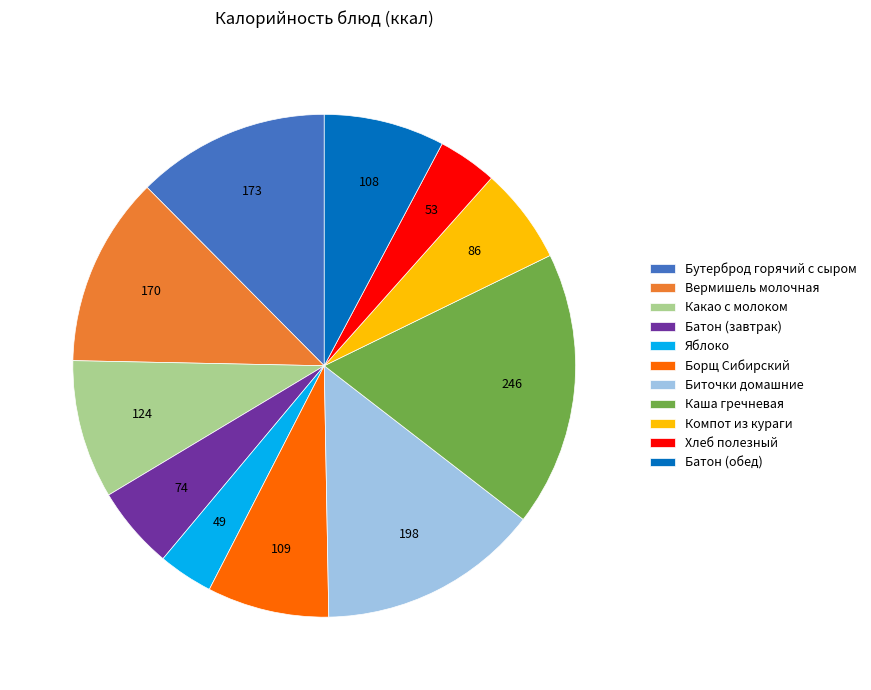

Does any single category account for the majority?

No